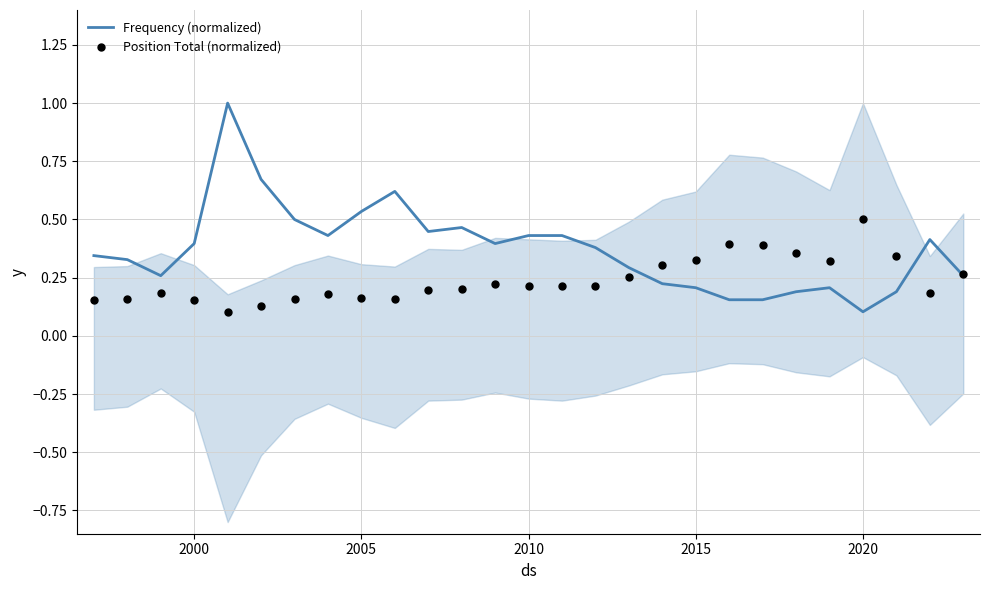

At how many categories does at least one series exceed 0?

27